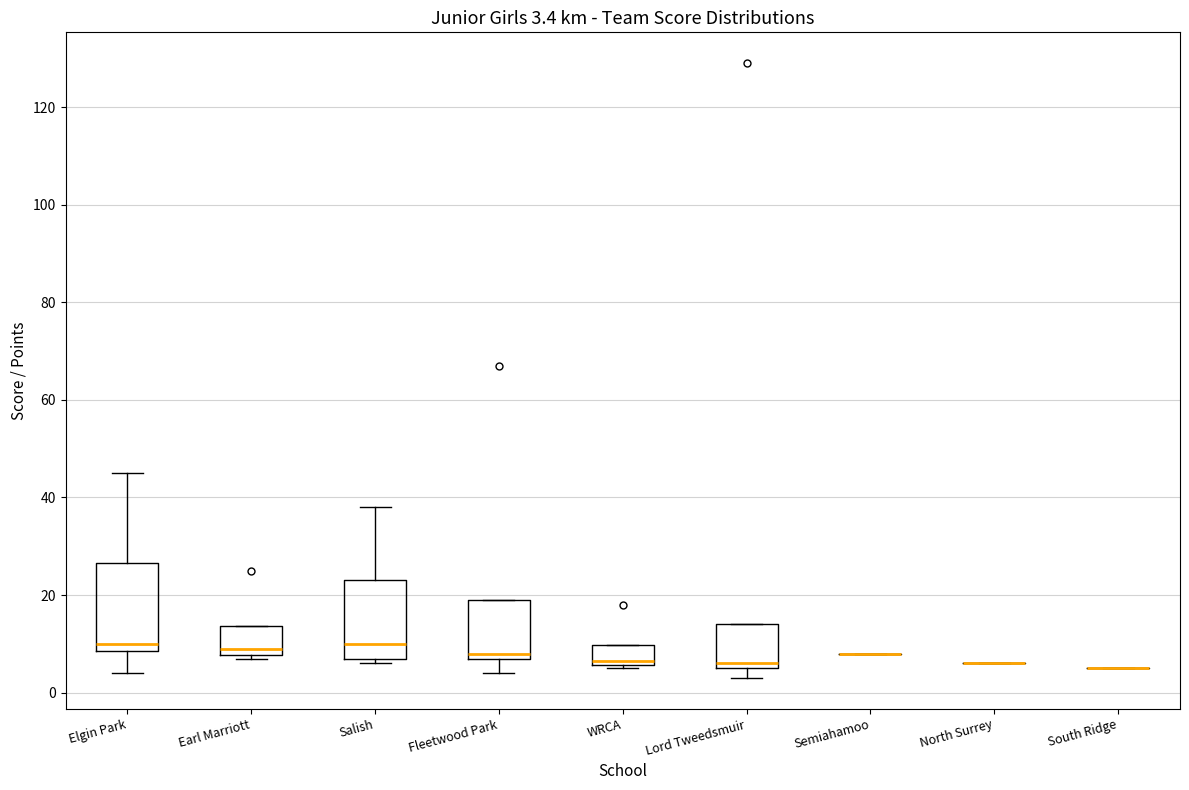

Which box is the tallest, from its lower edge to its upper edge?

Elgin Park